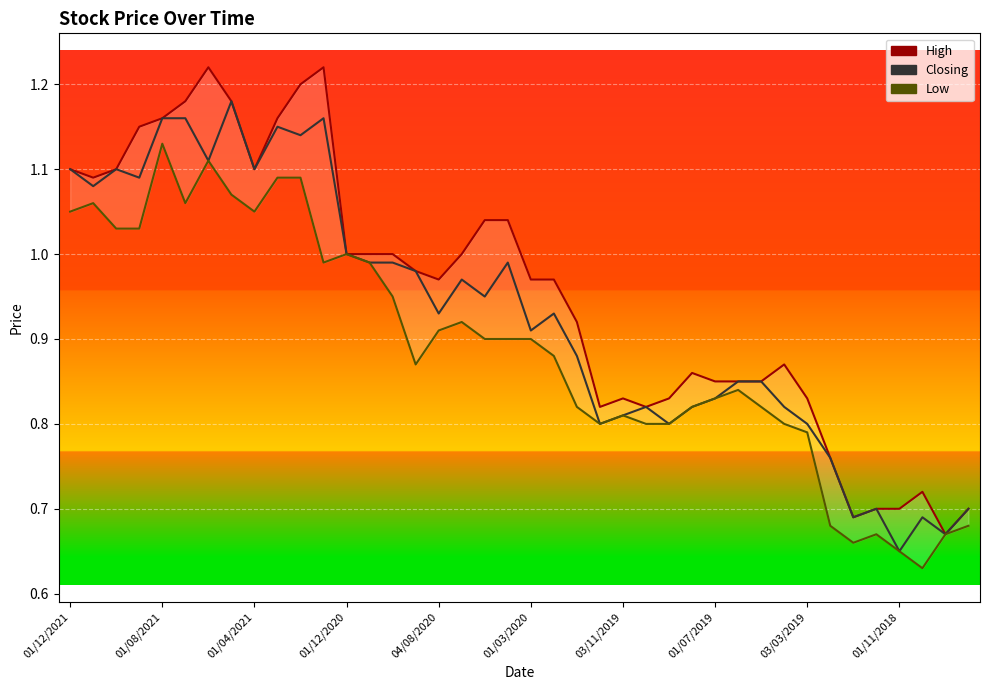

True or false: High and Closing intersect in this chart.

False